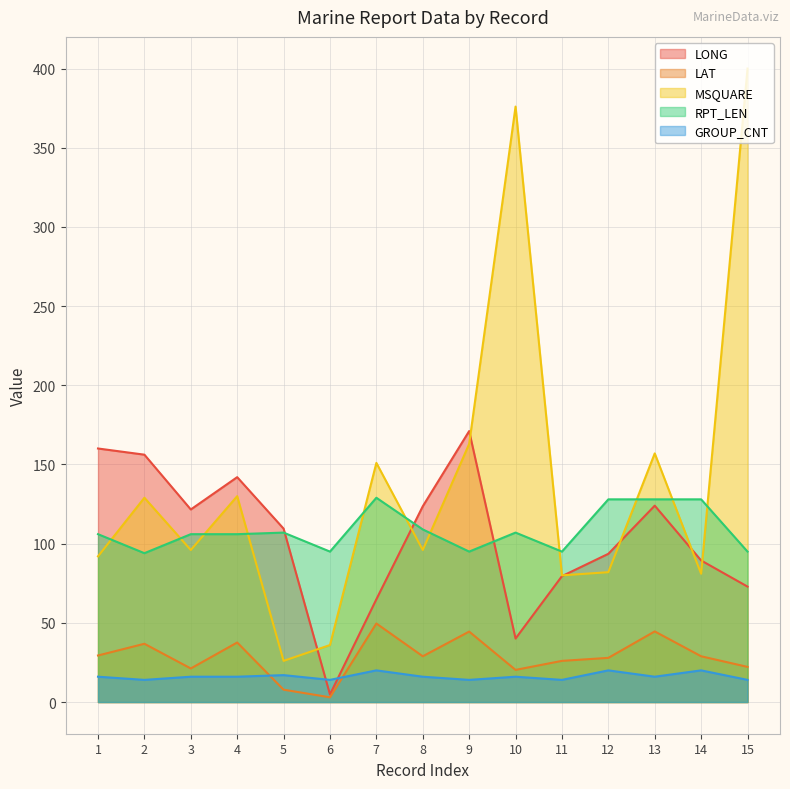

Which series changed the most between 3 and 12?

LONG